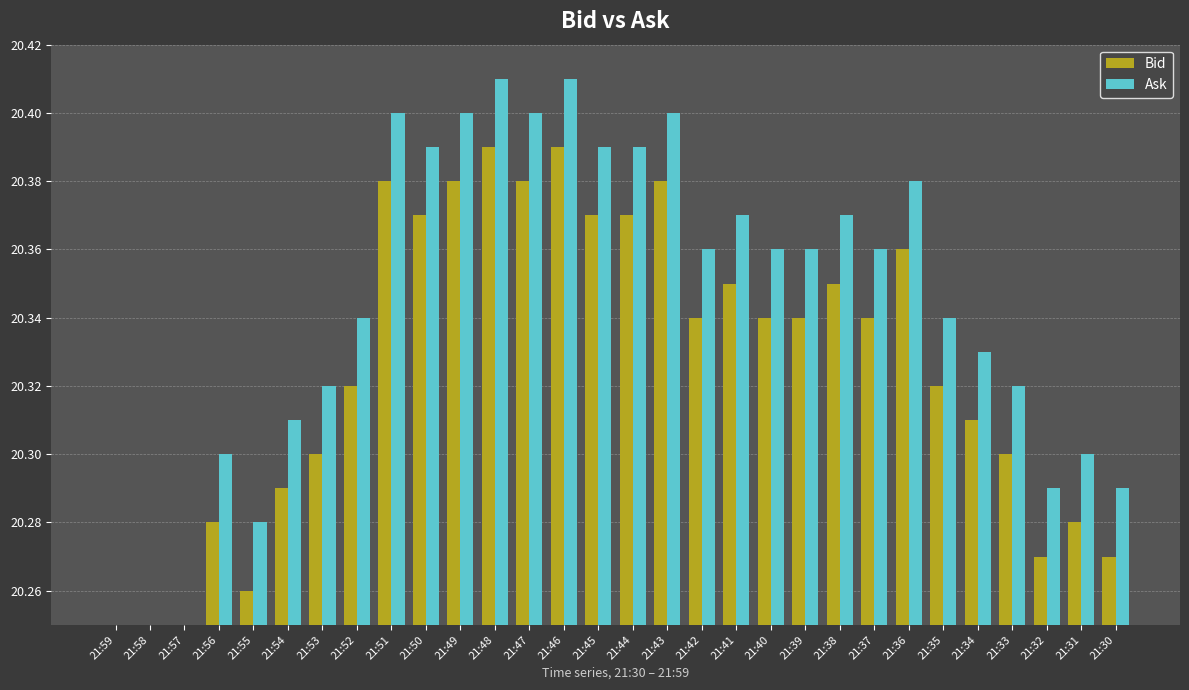

Reading left to right, transcribe all the data shown in this chart.

Bid: 20.2	20.2	20.2	20.3	20.3	20.3	20.3	20.3	20.4	20.4	20.4	20.4	20.4	20.4	20.4	20.4	20.4	20.3	20.4	20.3	20.3	20.4	20.3	20.4	20.3	20.3	20.3	20.3	20.3	20.3
Ask: 20.2	20.2	20.2	20.3	20.3	20.3	20.3	20.3	20.4	20.4	20.4	20.4	20.4	20.4	20.4	20.4	20.4	20.4	20.4	20.4	20.4	20.4	20.4	20.4	20.3	20.3	20.3	20.3	20.3	20.3